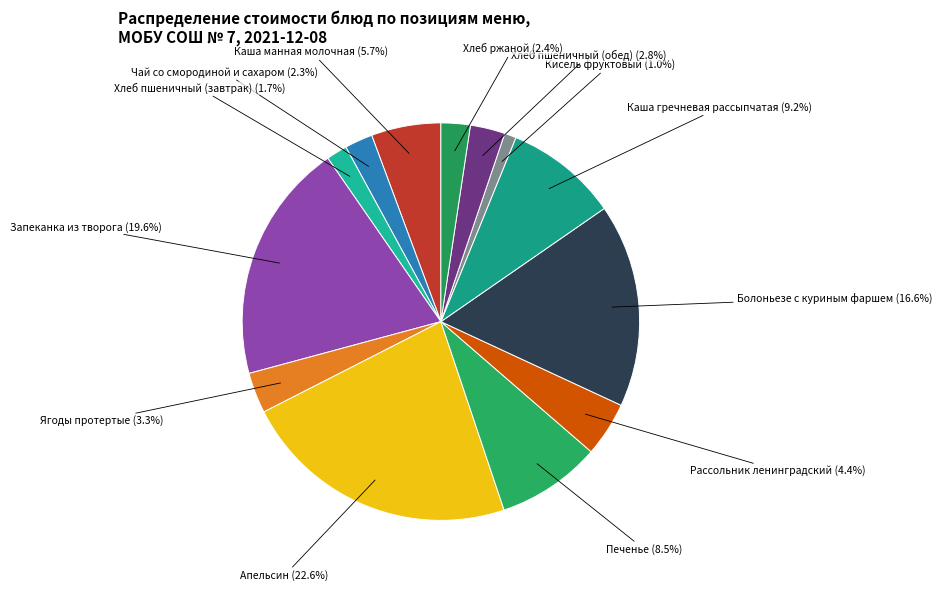

Which slice is the smallest?

Кисель фруктовый